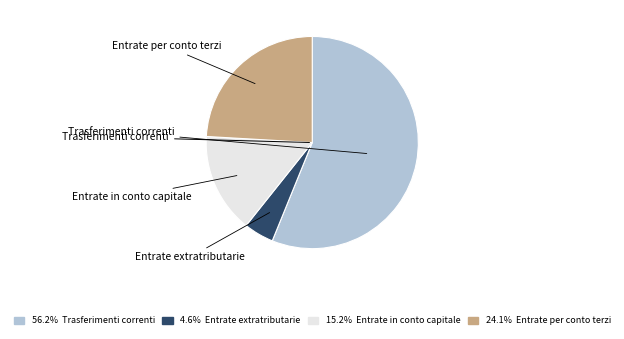

Is there a majority slice in this chart?

Yes